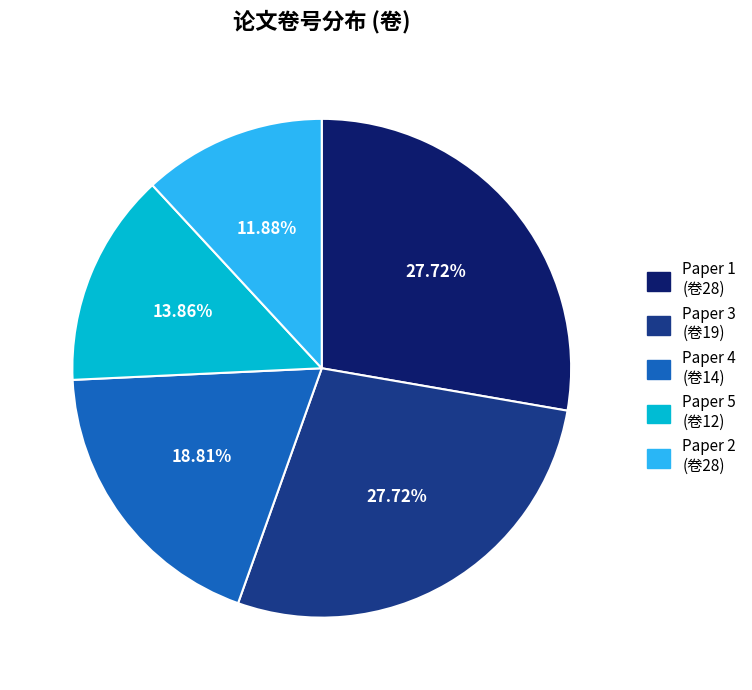

What is the ratio of the value at Paper 4 (卷14) to the value at Paper 1 (卷28)?

0.7